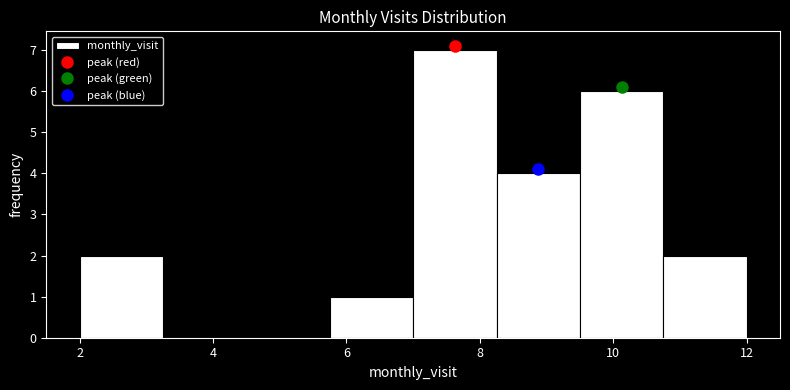

Over which range of the x-axis is the bar tallest?

7.00 to 8.25